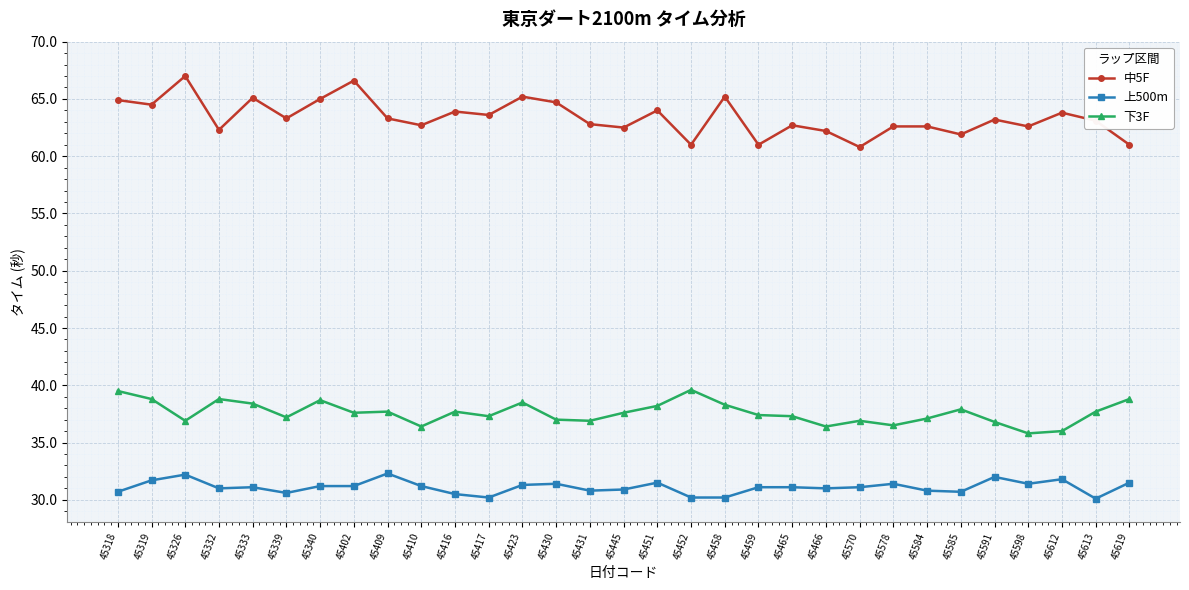

True or false: 上500m and 中5F cross at least once.

False